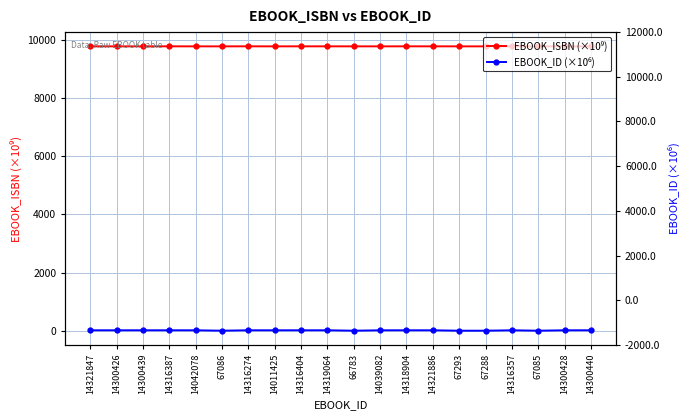

What position from the left is 14316404?

9